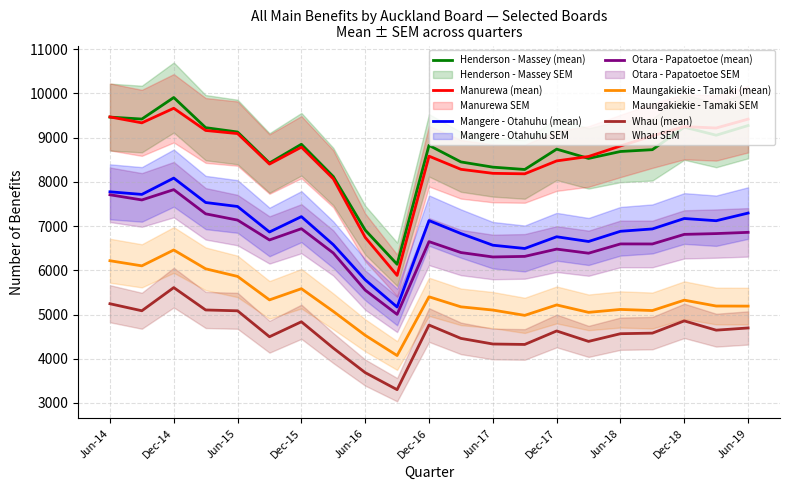

True or false: Maungakiekie - Tamaki (mean) and Whau (mean) cross at least once.

False